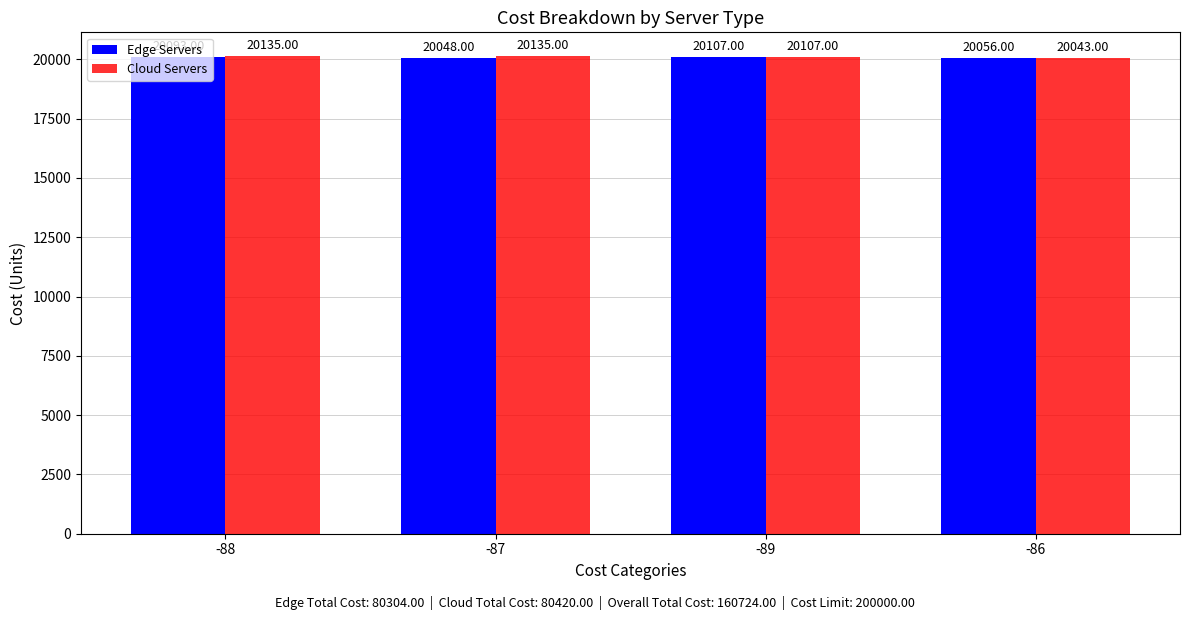

What is the value of the Cloud Servers bar at the 2nd from the left?

20135